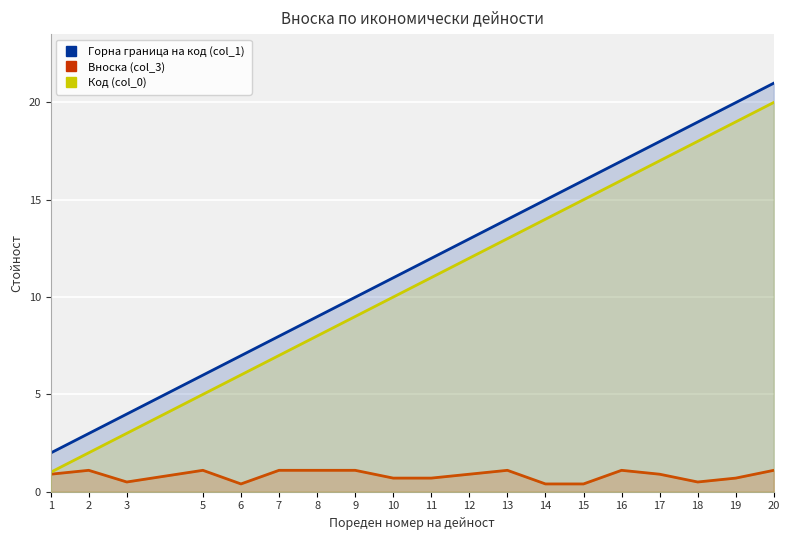

Reading right to left, extract all data points from this chart.

Горна граница на код (col_1): 21.0	20.0	19.0	18.0	17.0	16.0	15.0	14.0	13.0	12.0	11.0	10.0	9.0	8.0	7.0	6.0	4.0	3.0	2.0
Вноска (col_3): 1.1	0.7	0.5	0.9	1.1	0.4	0.4	1.1	0.9	0.7	0.7	1.1	1.1	1.1	0.4	1.1	0.5	1.1	0.9
Код (col_0): 20.0	19.0	18.0	17.0	16.0	15.0	14.0	13.0	12.0	11.0	10.0	9.0	8.0	7.0	6.0	5.0	3.0	2.0	1.0